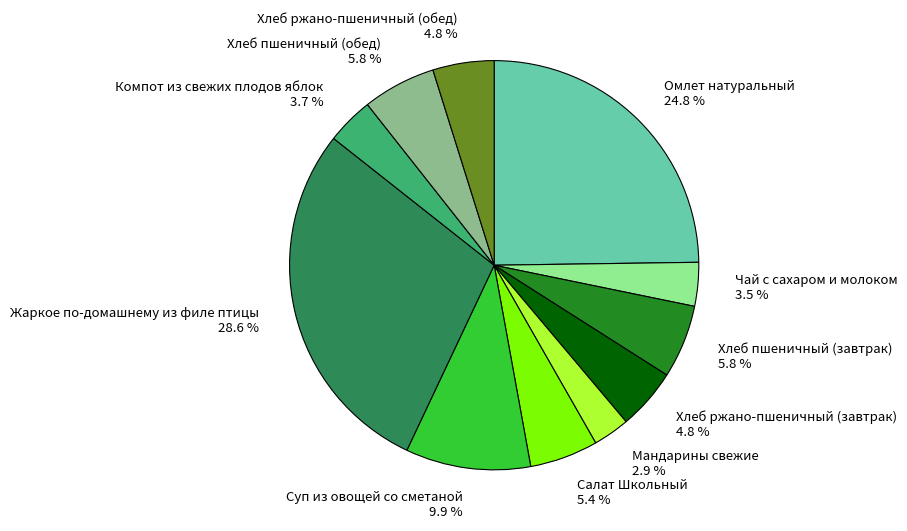

Combined, do Хлеб ржано-пшеничный (обед) and Жаркое по-домашнему из филе птицы account for over 50%?

No